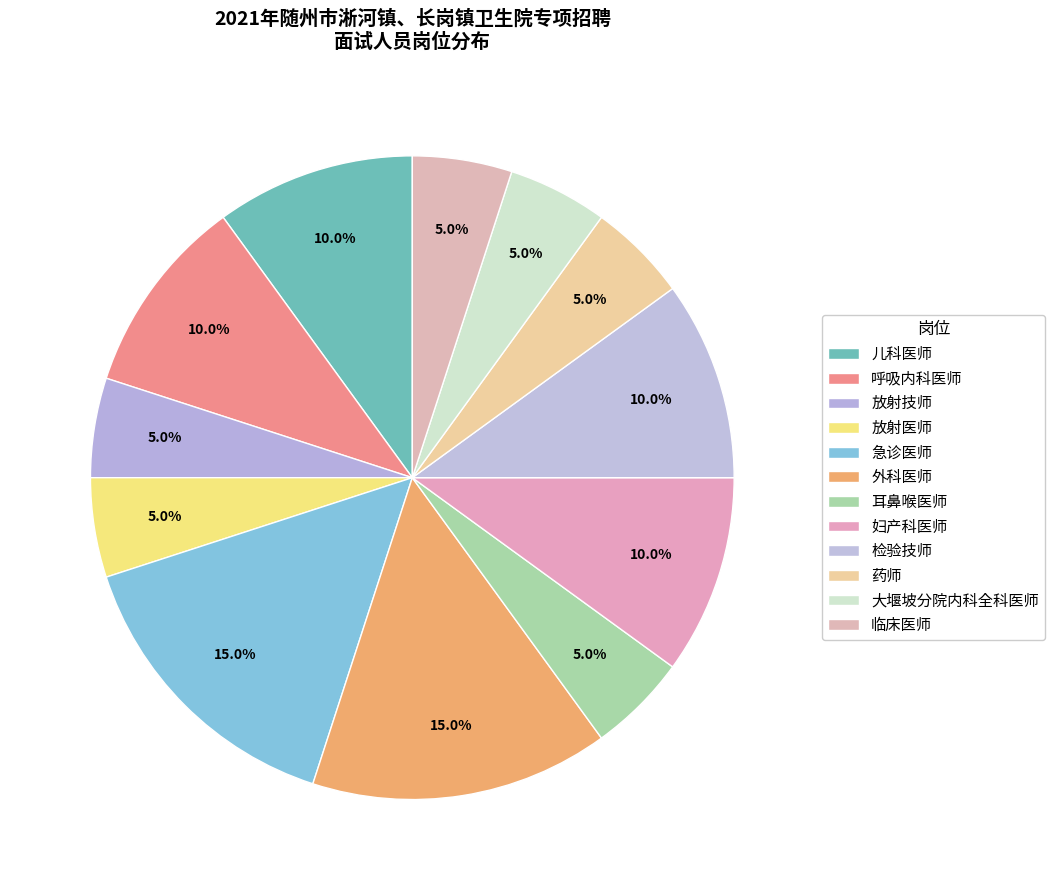

To the nearest percent, what is the combined percentage of 放射医师 and 检验技师?

15%